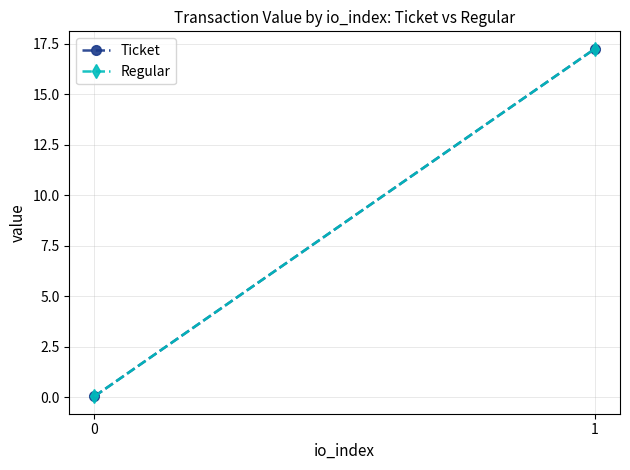

What is the total value across all series at 1?

34.5